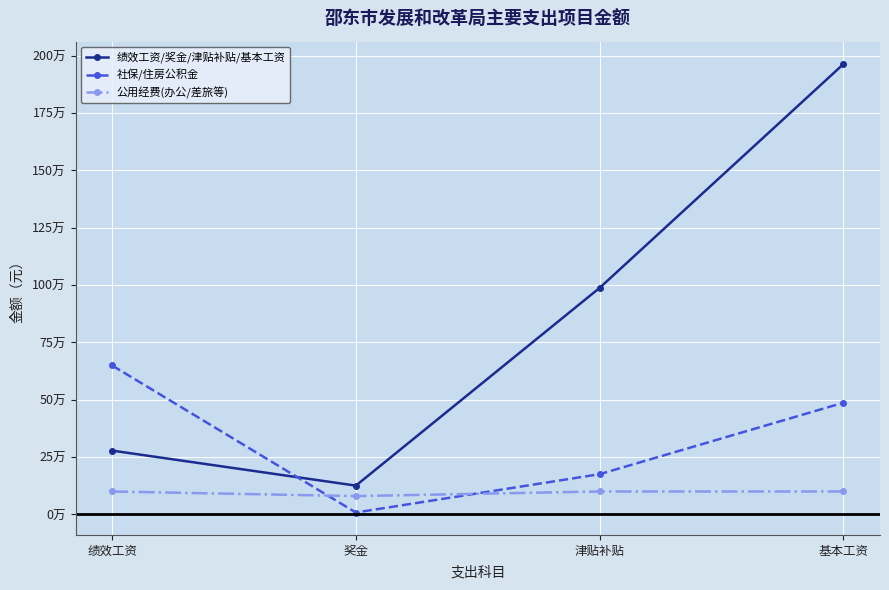

What is the label of the 4th point from the right?

绩效工资